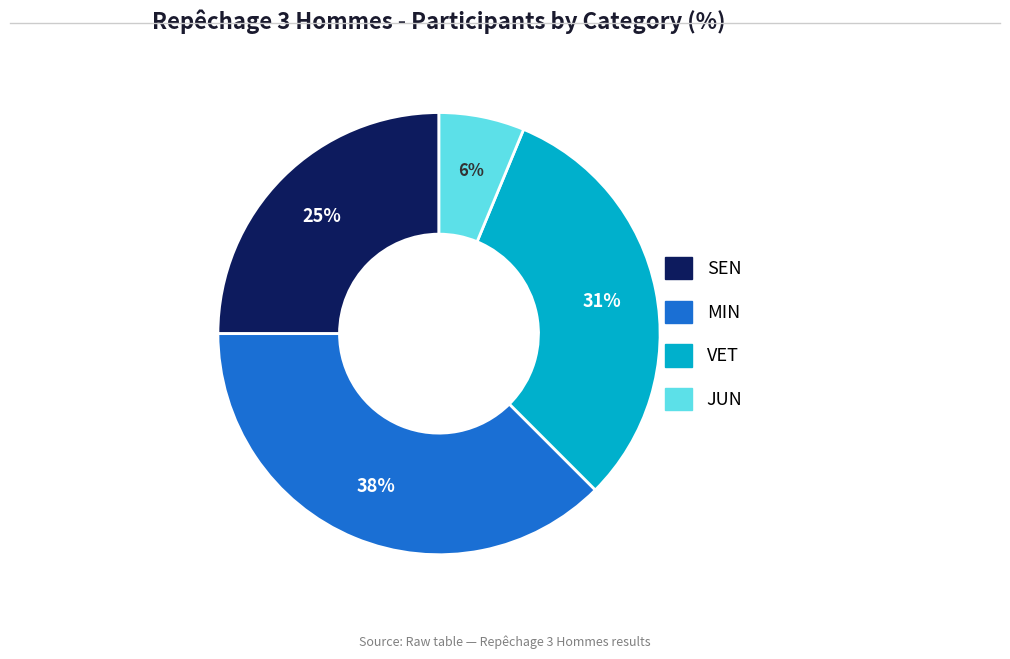

Rank the categories by value from lowest to highest.

JUN, SEN, VET, MIN